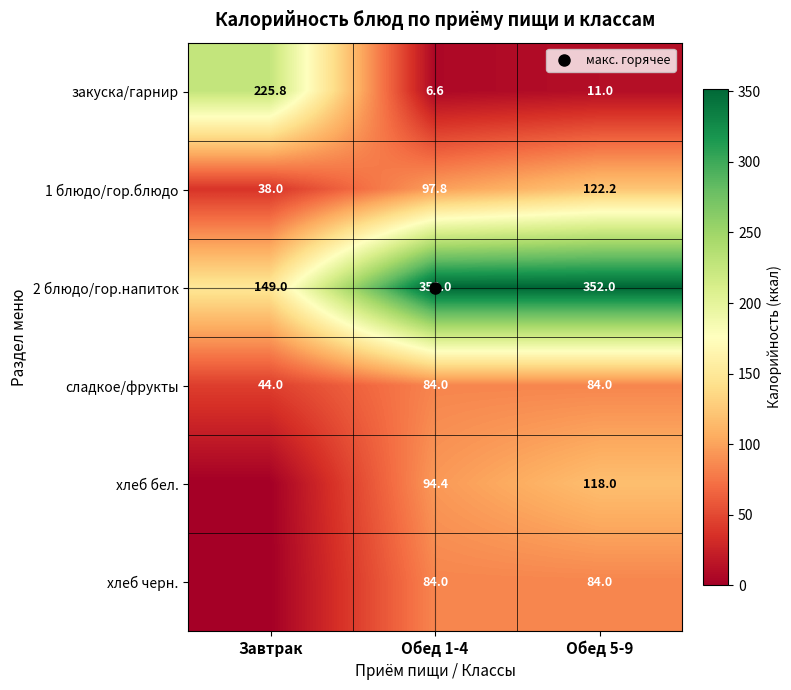

Is the value of сладкое/фрукты at Обед 1-4 greater than the value of 1 блюдо/гор.блюдо at Завтрак?

Yes